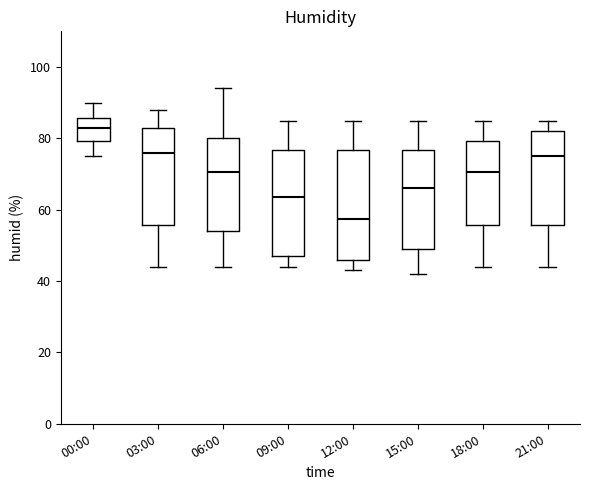

Reading left to right, read every box against the y-axis: the position of its median line, the range the box covers, and the ends of its whiskers. The values are not printed on the chart, so give them approximately, as read against the axis.

00:00: median 84, box 80 to 86, whiskers 76 to 90
03:00: median 76, box 56 to 84, whiskers 44 to 88
06:00: median 70, box 54 to 80, whiskers 44 to 94
09:00: median 64, box 48 to 76, whiskers 44 to 86
12:00: median 58, box 46 to 76, whiskers 44 to 86
15:00: median 66, box 50 to 76, whiskers 42 to 86
18:00: median 70, box 56 to 80, whiskers 44 to 86
21:00: median 76, box 56 to 82, whiskers 44 to 86